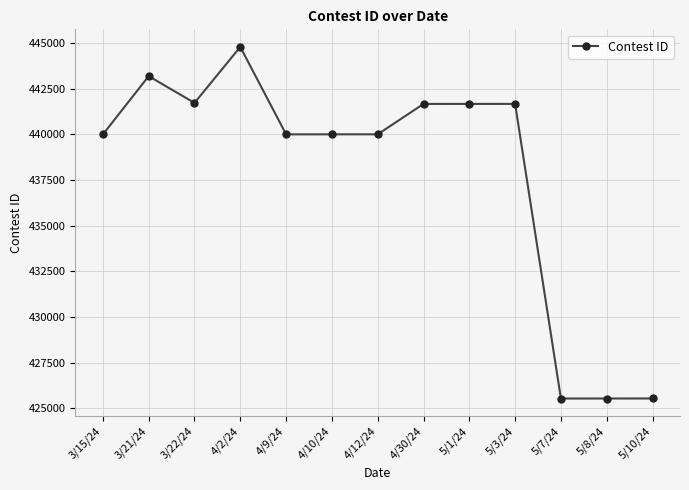

Does the chart have visible grid lines?

Yes